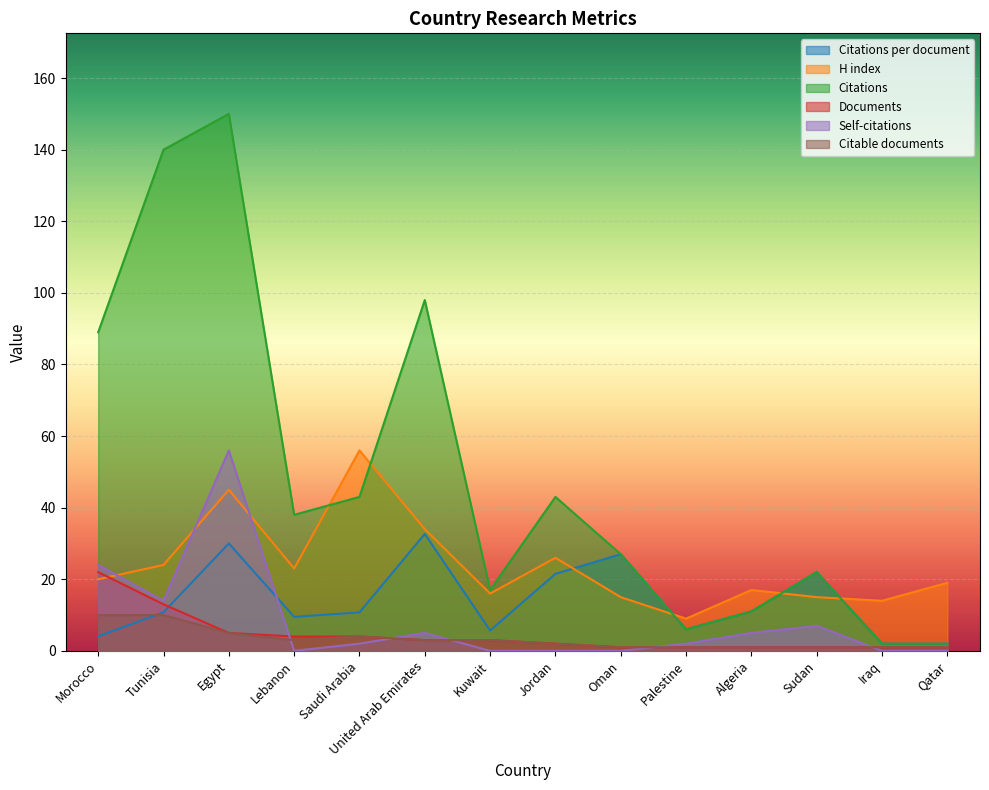

In Citable documents, how many points are lower than both neighbors (excluding endpoints)?

1